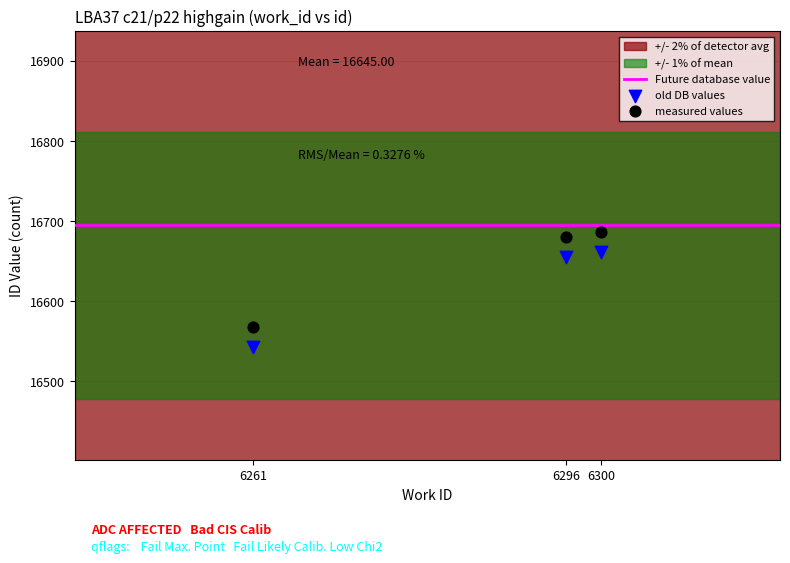

Which series has the largest Y range (max minus min)?

measured values